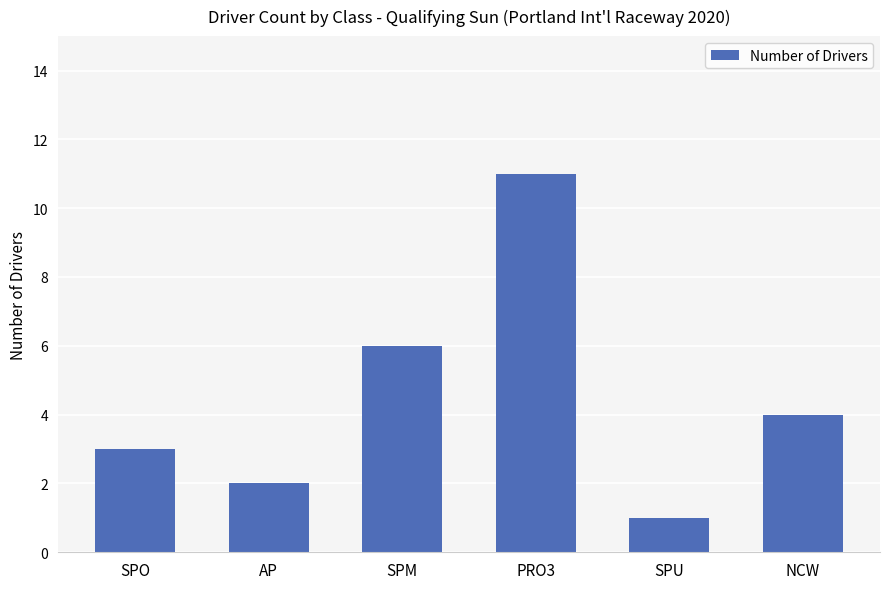

What is the label of the 2nd bar from the left?

AP